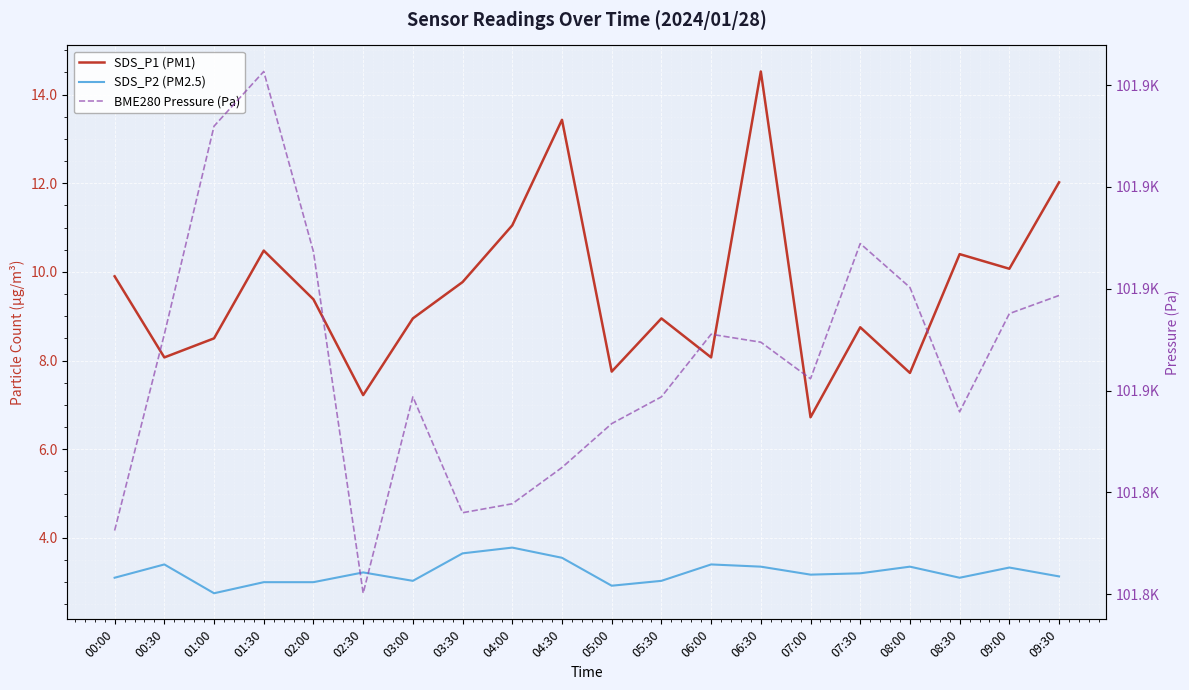

How many values in the SDS_P1 (PM1) series exceed 9?

10